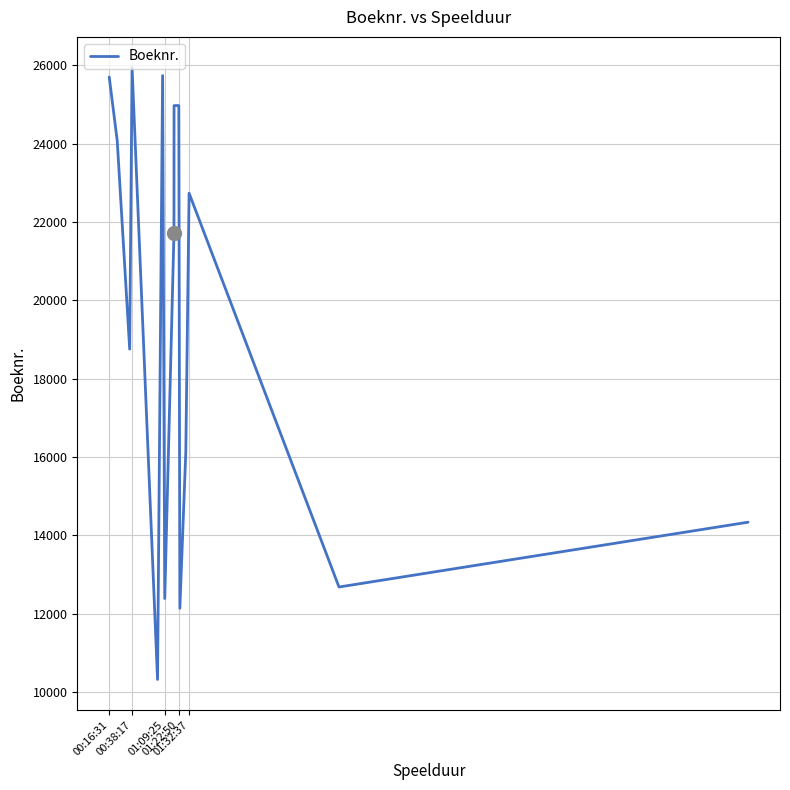

What is the minimum value shown in the chart?

10318